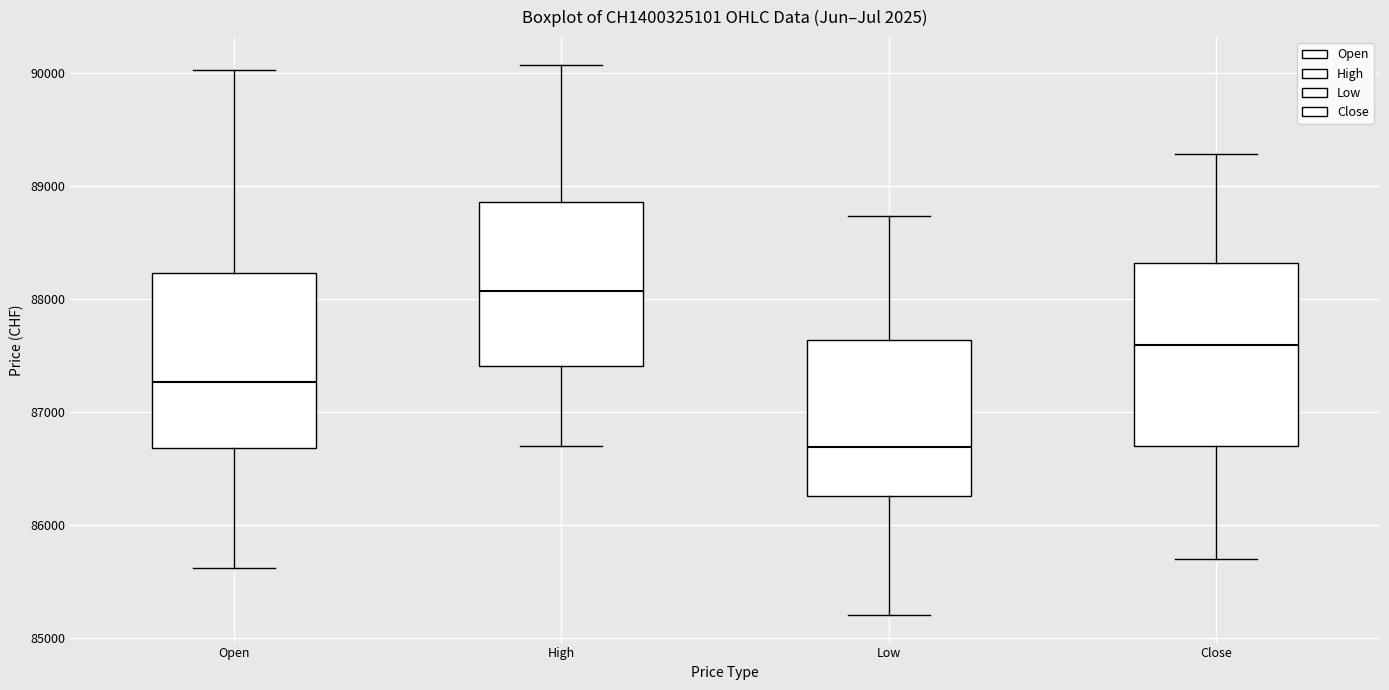

Reading left to right, transcribe this box plot: for each box, give where its median line is, the range the box spans, and where its two whiskers end, as read against the y-axis. The values are not printed on the chart, so give them approximately, as read against the axis.

Open: median 87300, box 86700 to 88200, whiskers 85600 to 90000
High: median 88100, box 87400 to 88900, whiskers 86700 to 90100
Low: median 86700, box 86300 to 87600, whiskers 85200 to 88700
Close: median 87600, box 86700 to 88300, whiskers 85700 to 89300